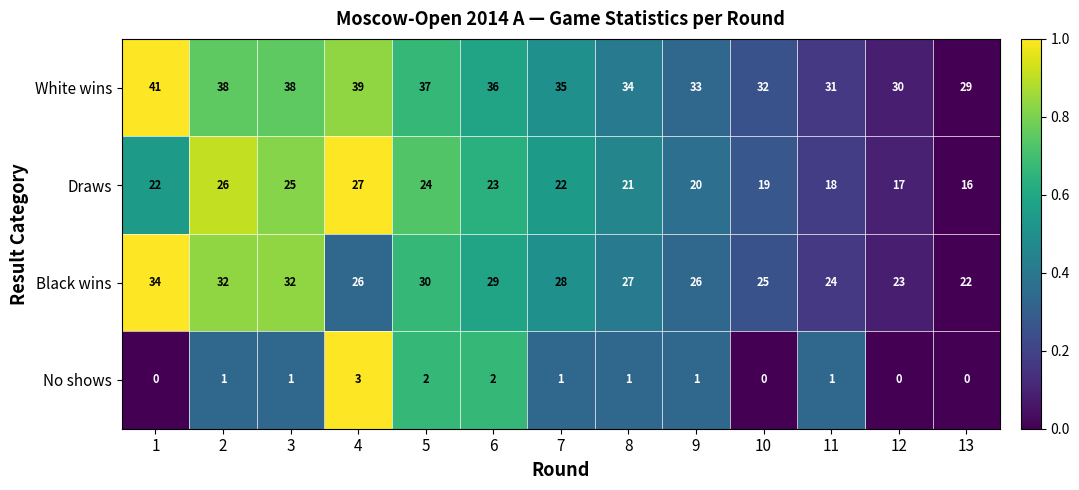

What is the sum of the White wins values at 8 and 9?

67